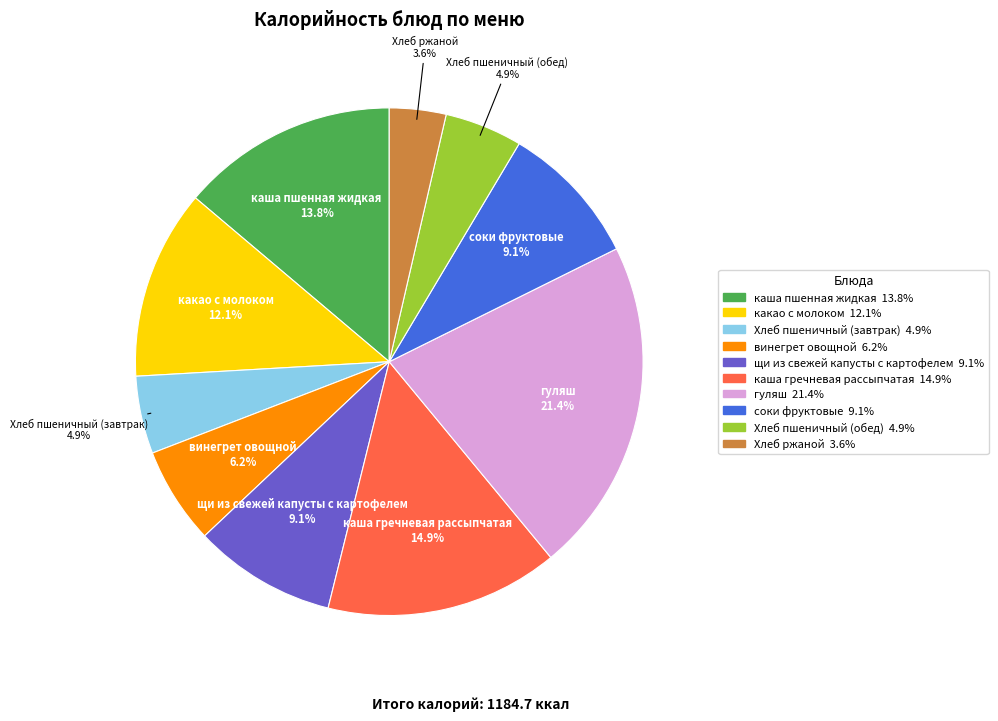

To the nearest percent, what portion does каша пшенная жидкая represent?

14%